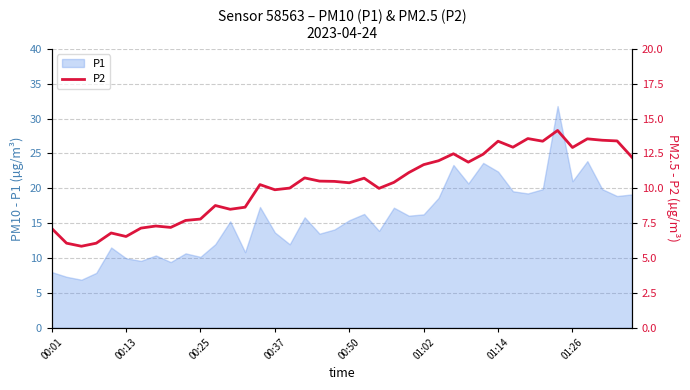

Is it true that P1 equals 22.7 at 00:37?

False